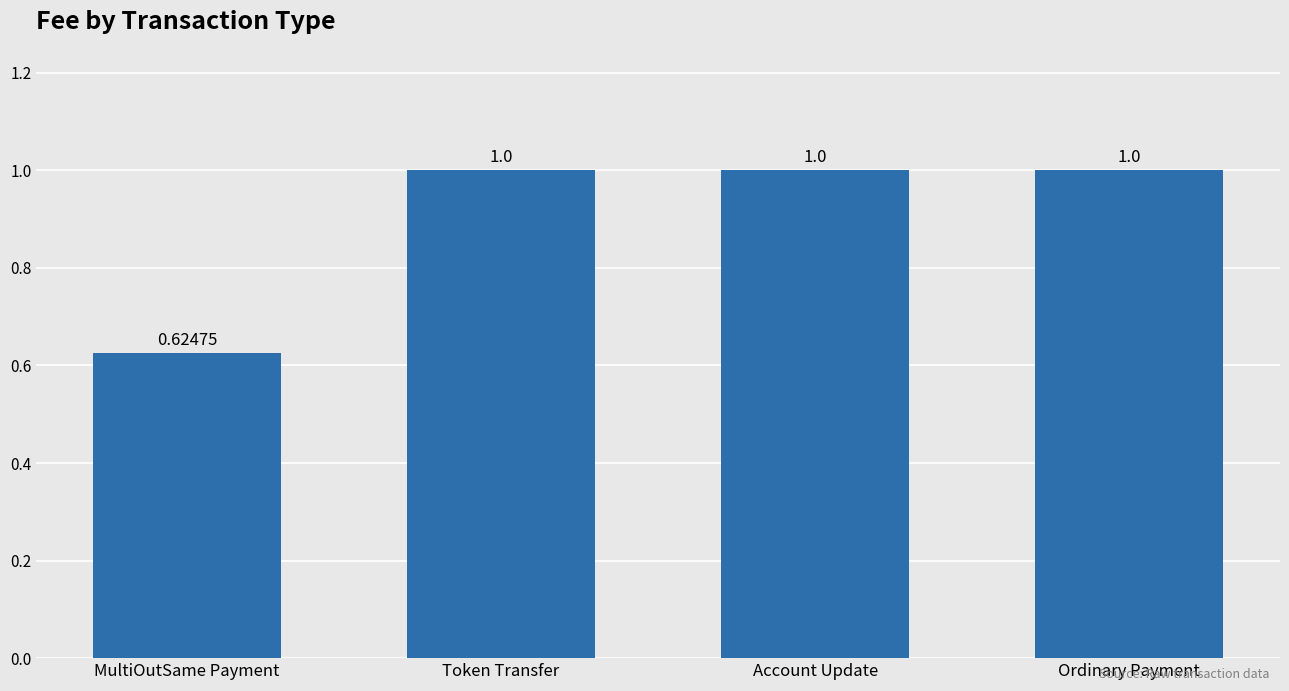

What is the maximum value shown in the chart?

1.0